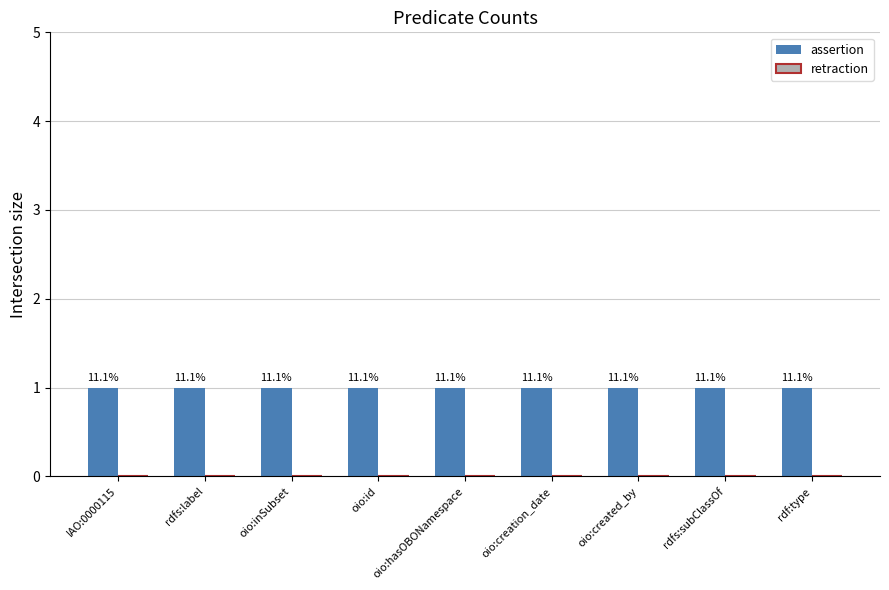

Reading left to right, what are all the values shown in this chart?

assertion: IAO:0000115=1	rdfs:label=1	oio:inSubset=1	oio:id=1	oio:hasOBONamespace=1	oio:creation_date=1	oio:created_by=1	rdfs:subClassOf=1	rdf:type=1
retraction: IAO:0000115=0	rdfs:label=0	oio:inSubset=0	oio:id=0	oio:hasOBONamespace=0	oio:creation_date=0	oio:created_by=0	rdfs:subClassOf=0	rdf:type=0